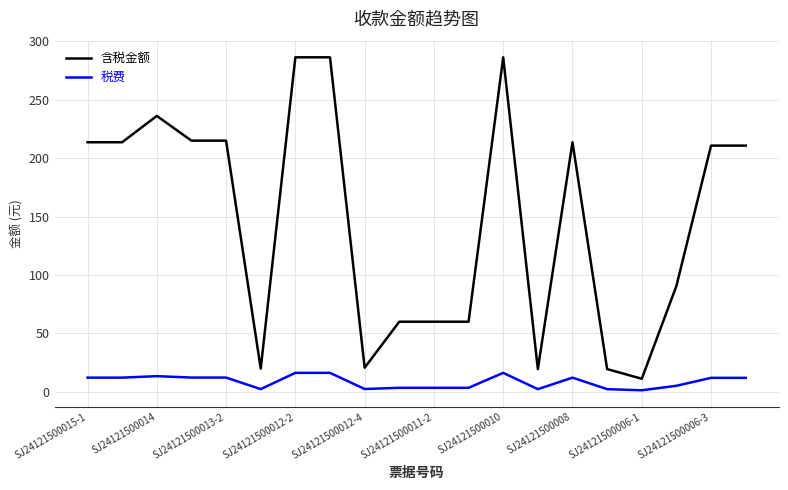

Rank the series by their average value, from lowest to highest.

税费, 含税金额